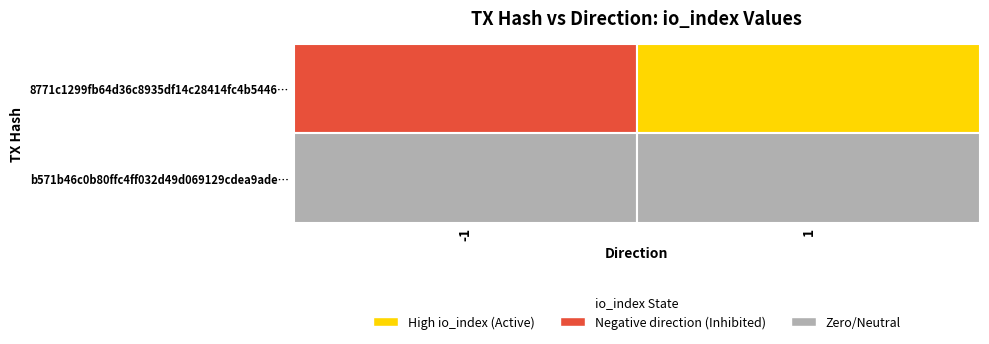

How many distinct data groups are displayed?

2